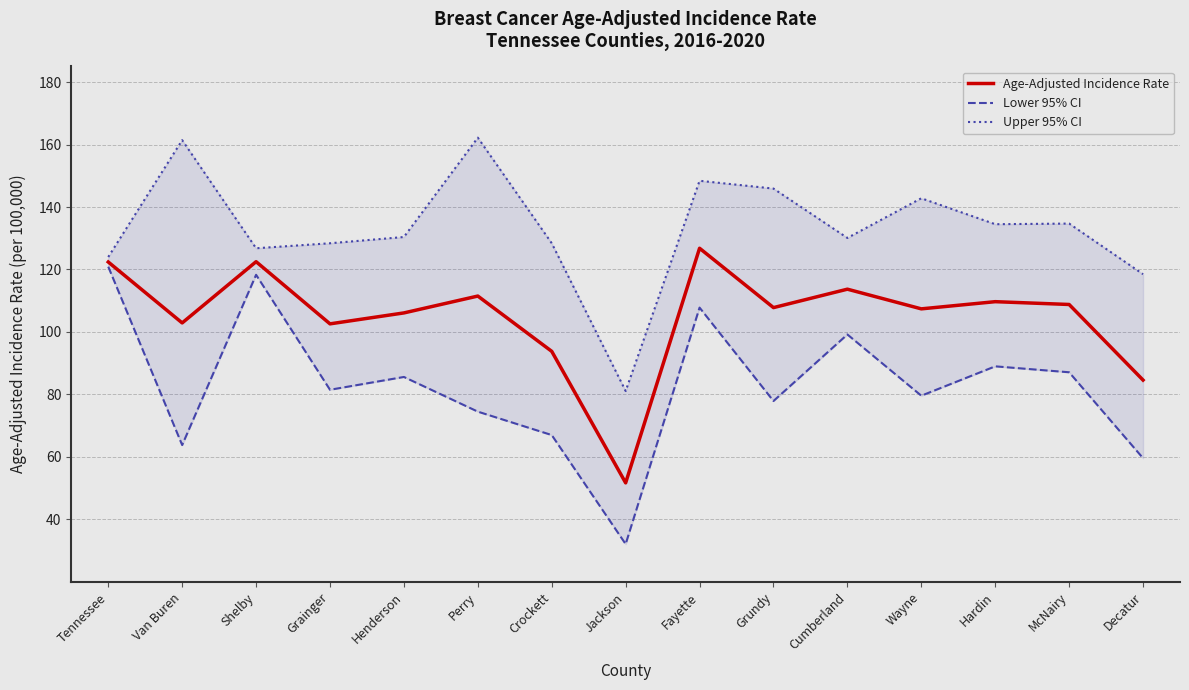

Does the chart have visible grid lines?

Yes